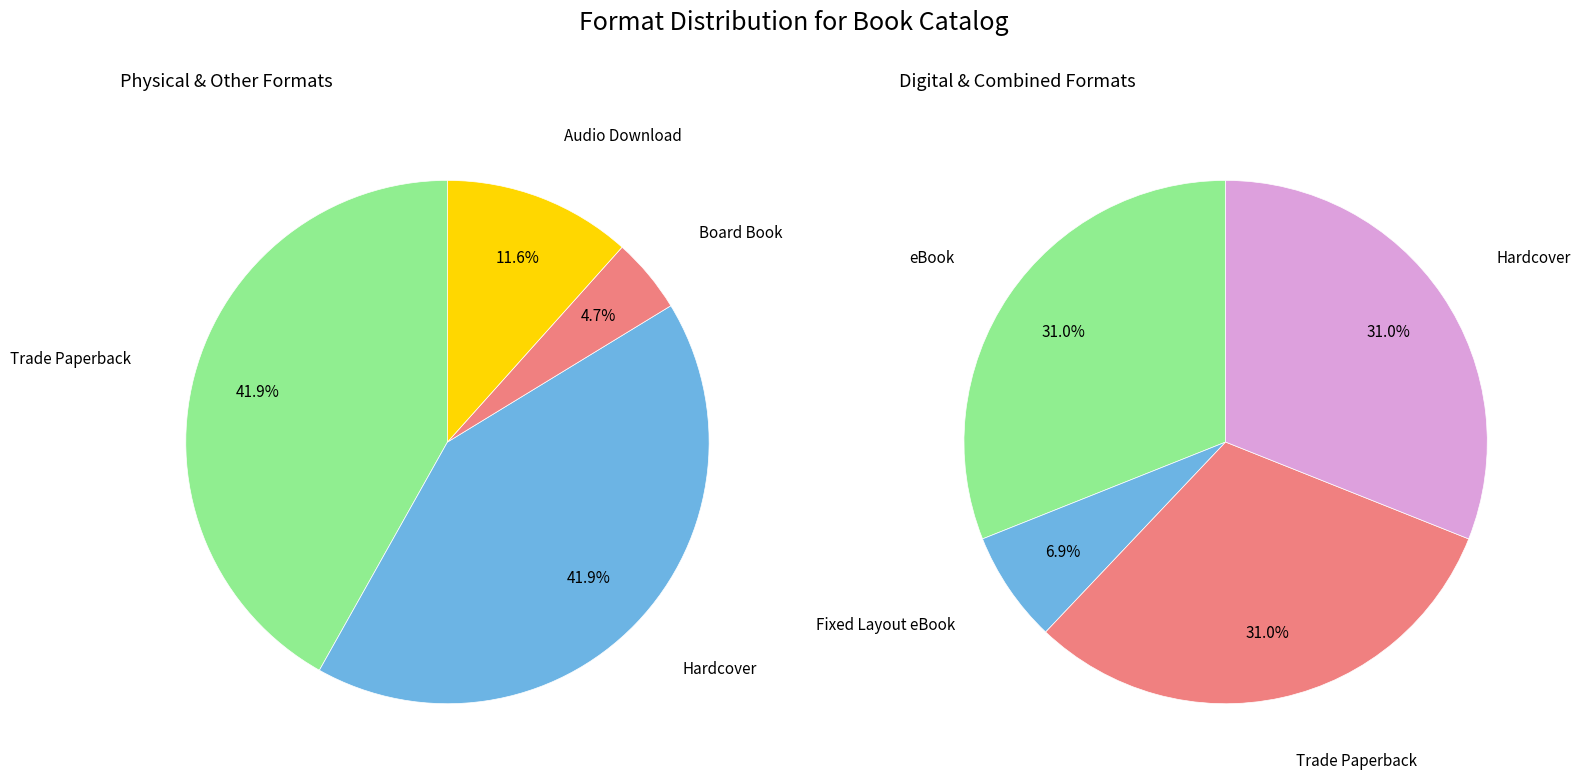

Between Audio Download and Fixed Layout eBook, which is larger?

Audio Download